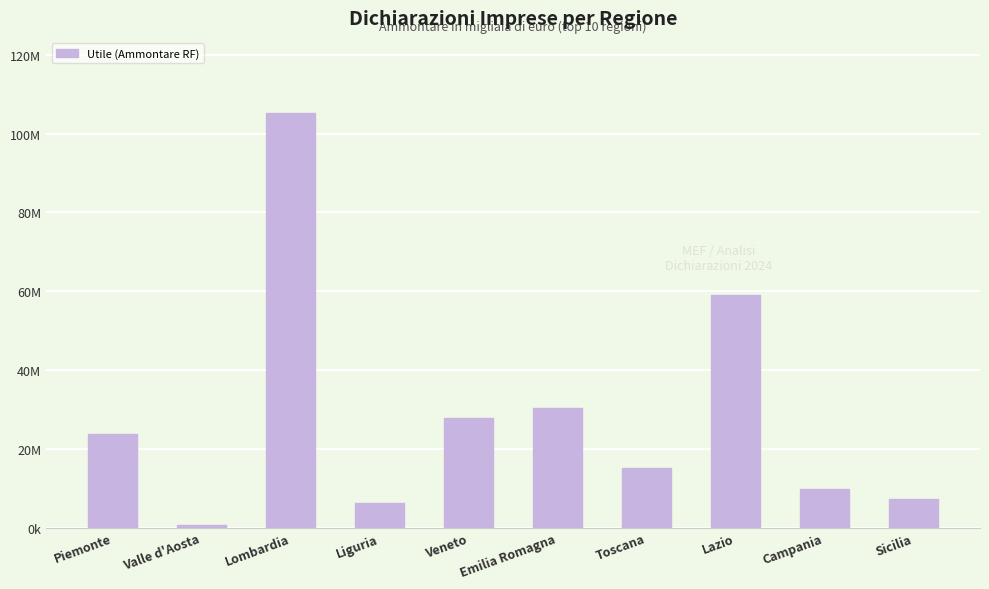

Are the bars horizontal?

No